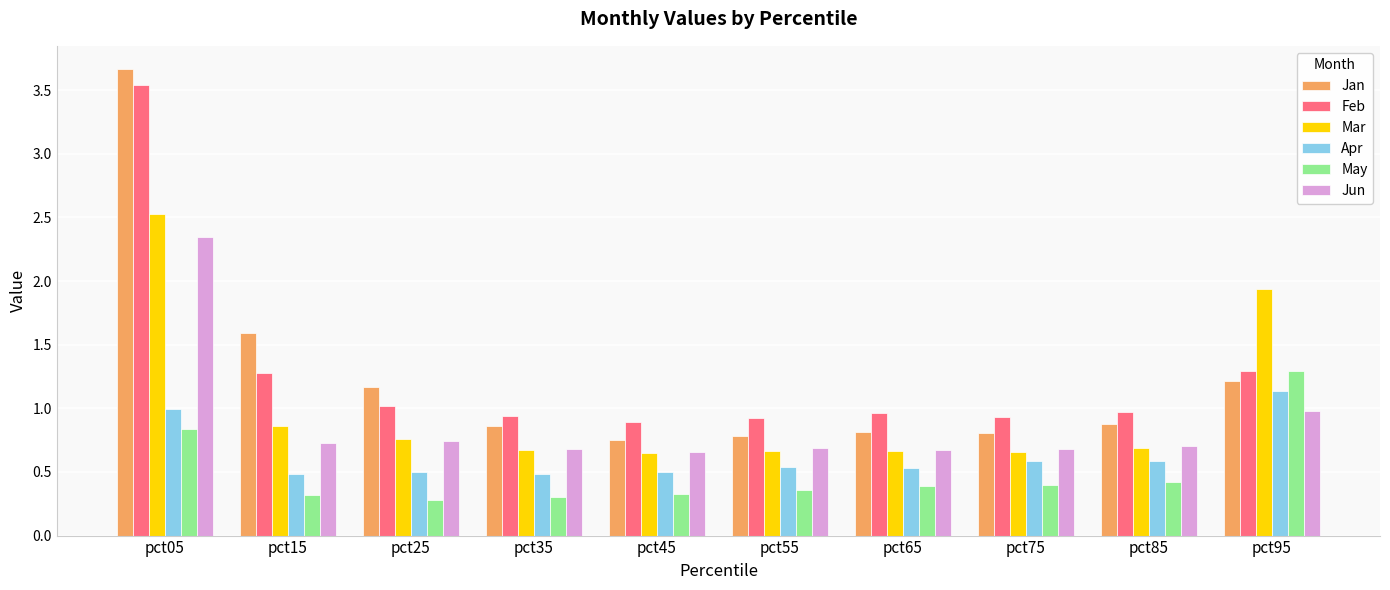

Between pct15 and pct45, which series saw the biggest shift?

Jan